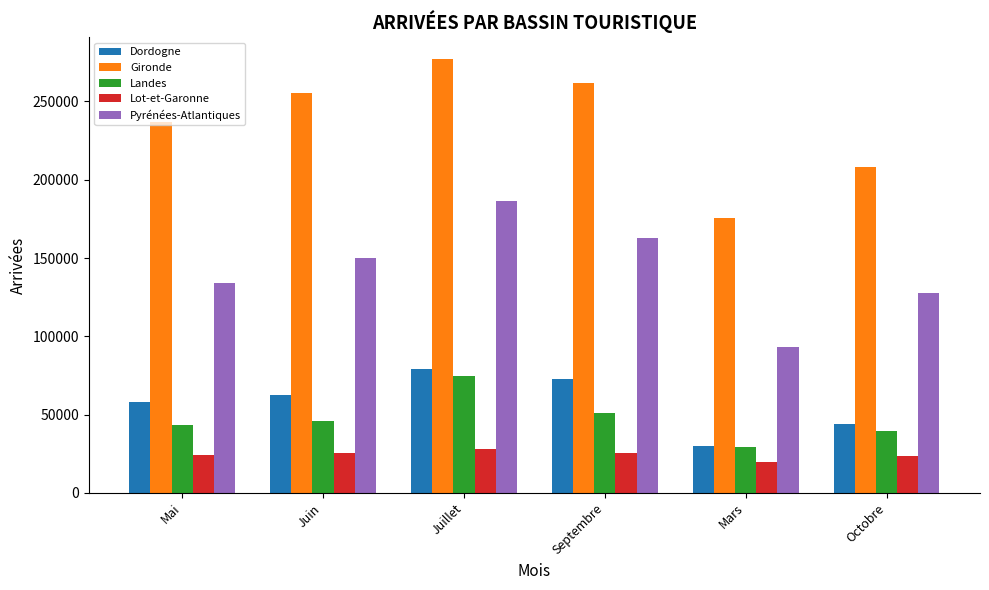

What are all the series names shown in the legend?

Dordogne, Gironde, Landes, Lot-et-Garonne, Pyrénées-Atlantiques